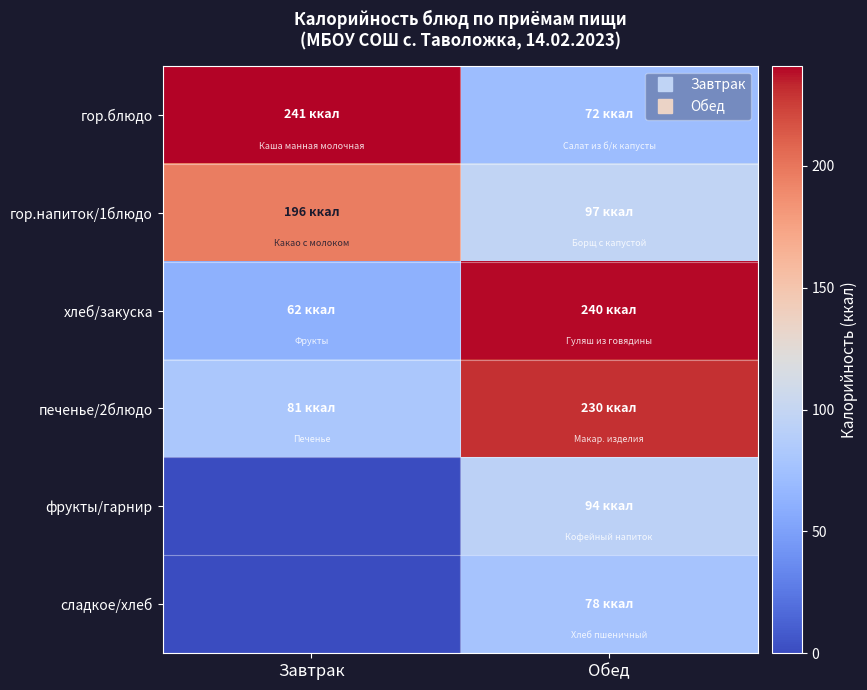

List the series in order of their peak value, highest first.

гор.блюдо, хлеб/закуска, печенье/2блюдо, гор.напиток/1блюдо, фрукты/гарнир, сладкое/хлеб